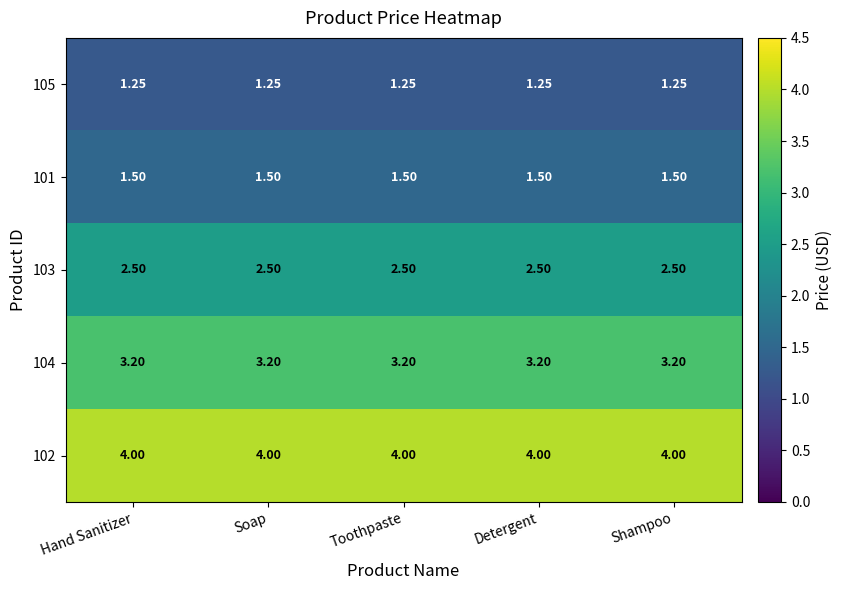

Between Shampoo and Detergent, which is larger?

Shampoo